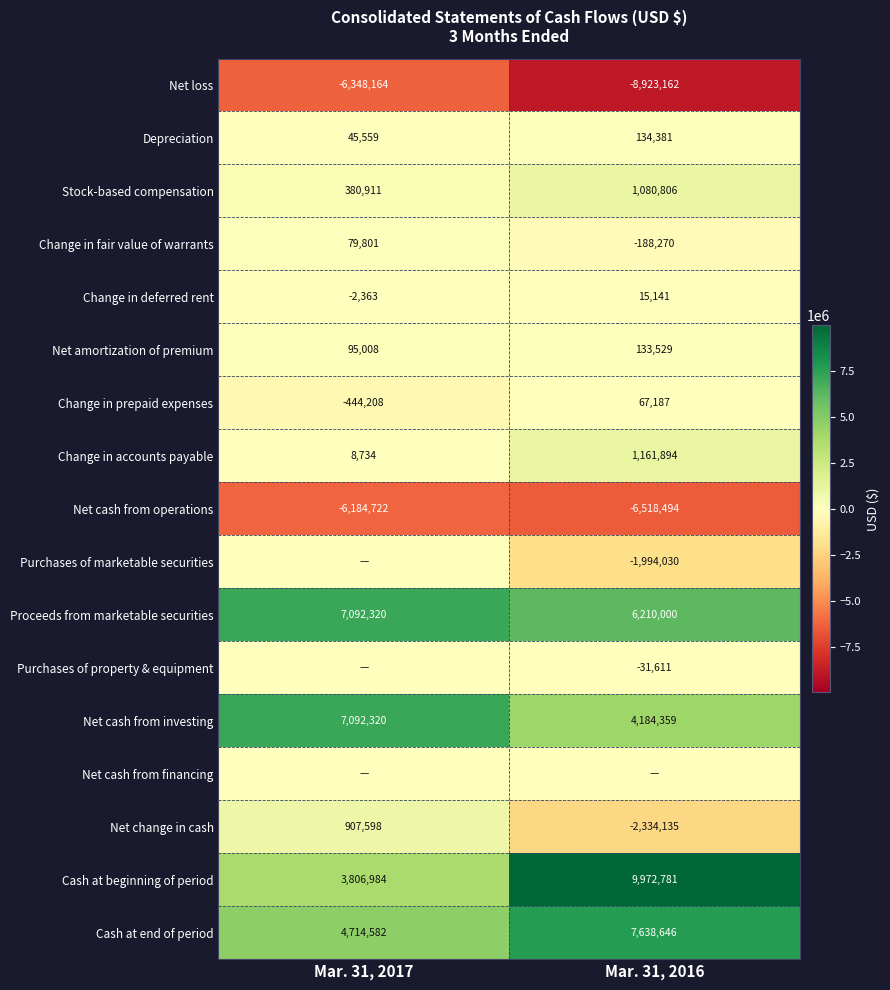

The Net amortization of premium series shows 95008 at Mar. 31, 2017. True or false?

True